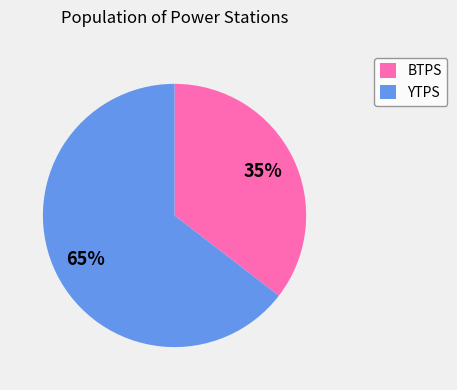

Is there any slice that represents more than half of the pie?

Yes